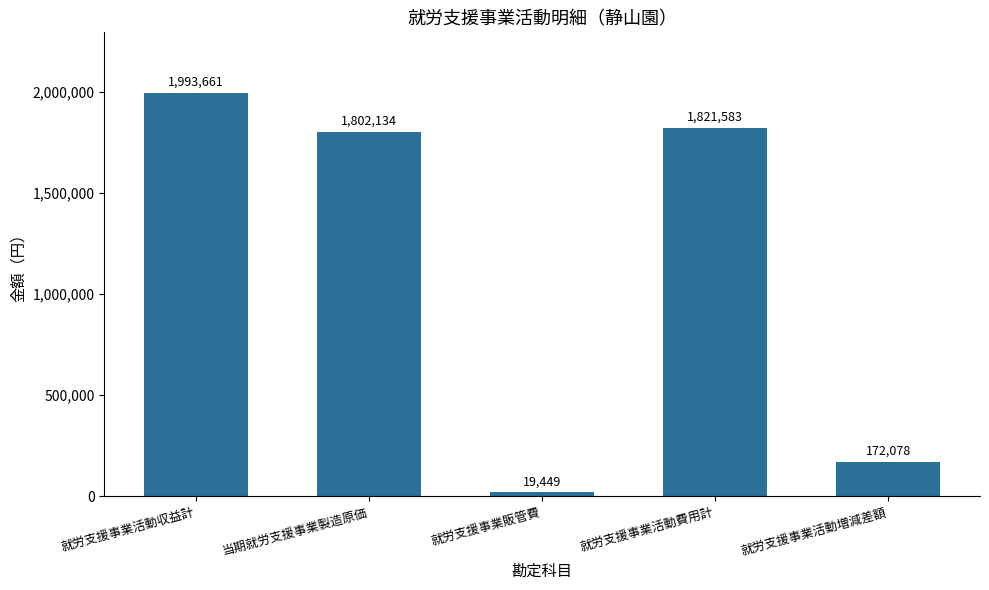

Between 就労支援事業活動増減差額 and 就労支援事業販管費, which is larger?

就労支援事業活動増減差額